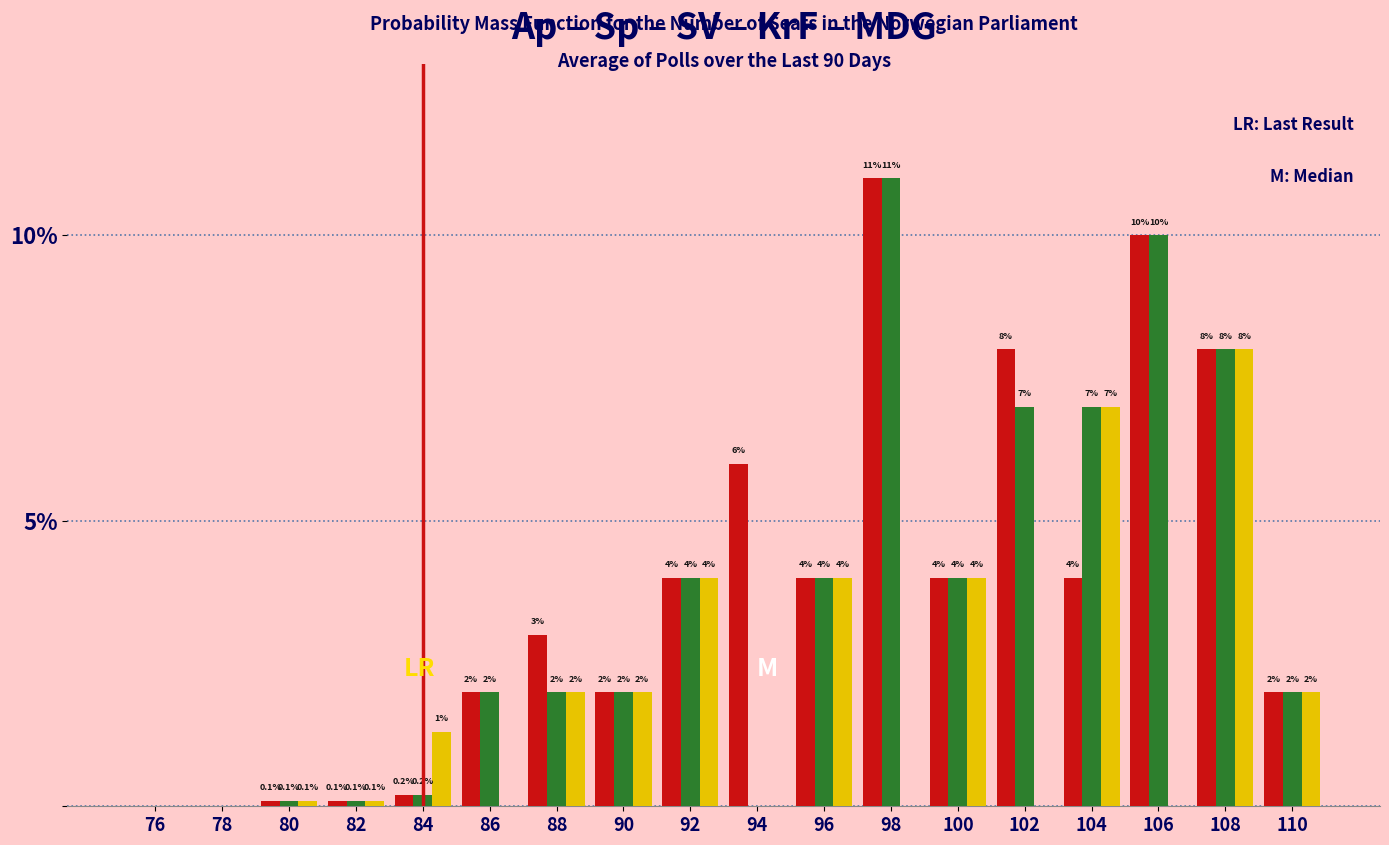

Which label corresponds to the largest value in the chart?

98